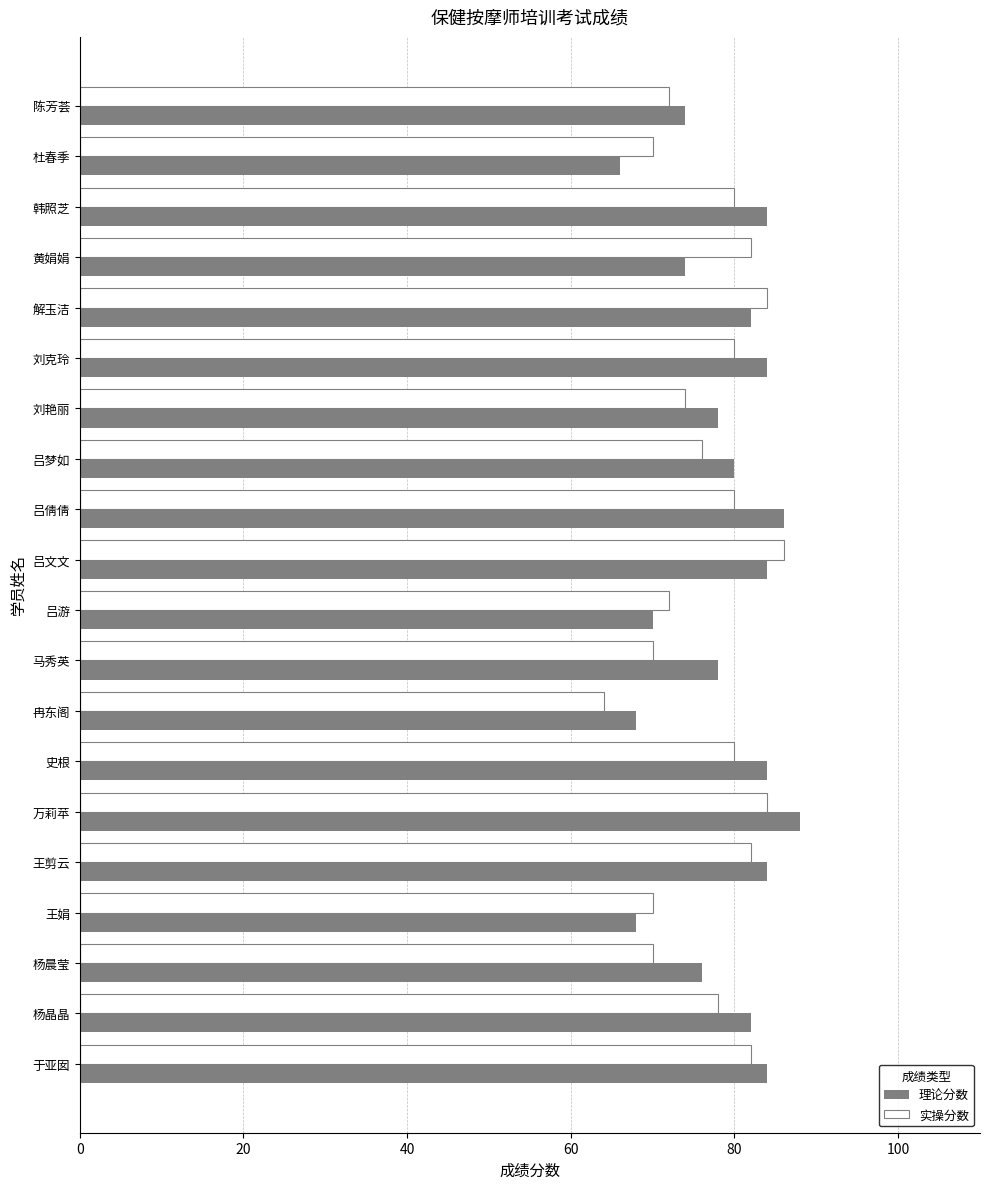

The 理论分数 series shows 27 at 陈芳荟. True or false?

False